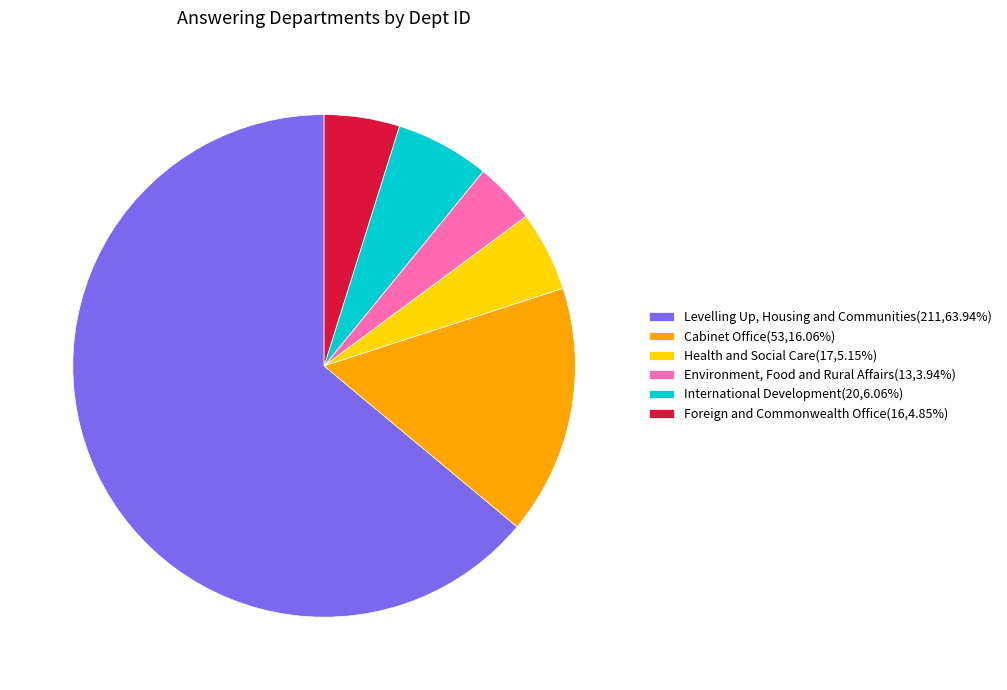

Count the number of slices in the pie.

6